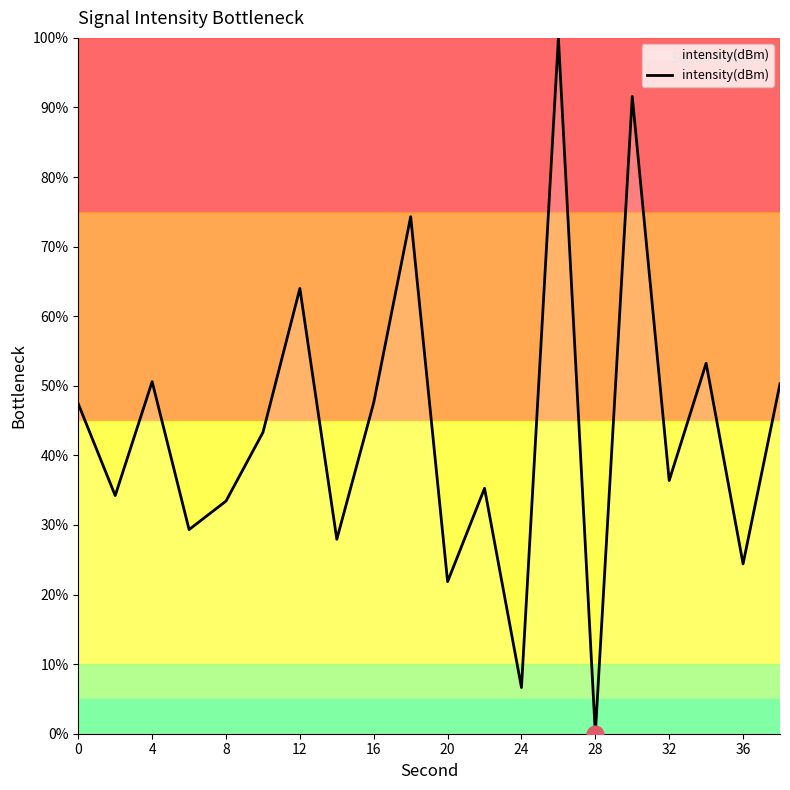

What is the difference between the maximum and minimum values?

100.0